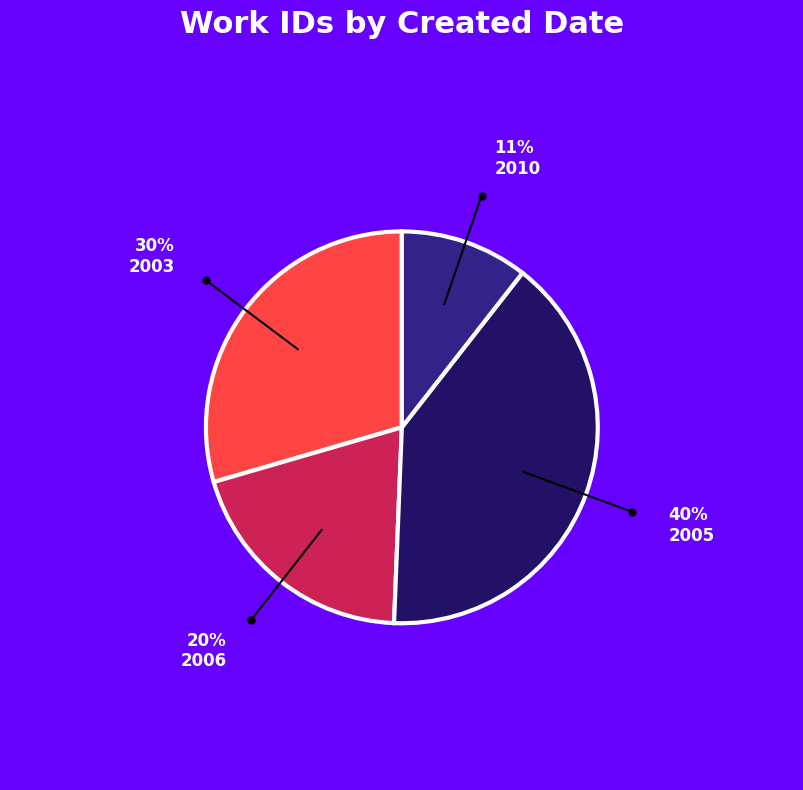

What is the smallest slice in the pie chart?

2010